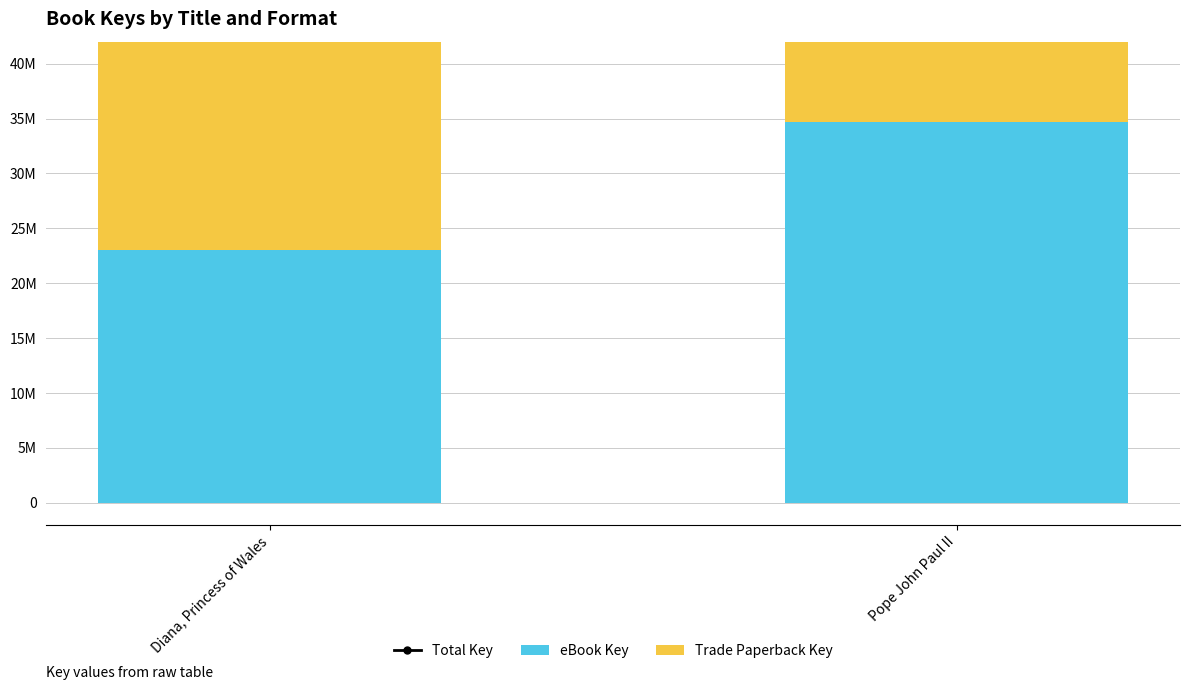

At which label does Total Key reach its peak?

Pope John Paul II